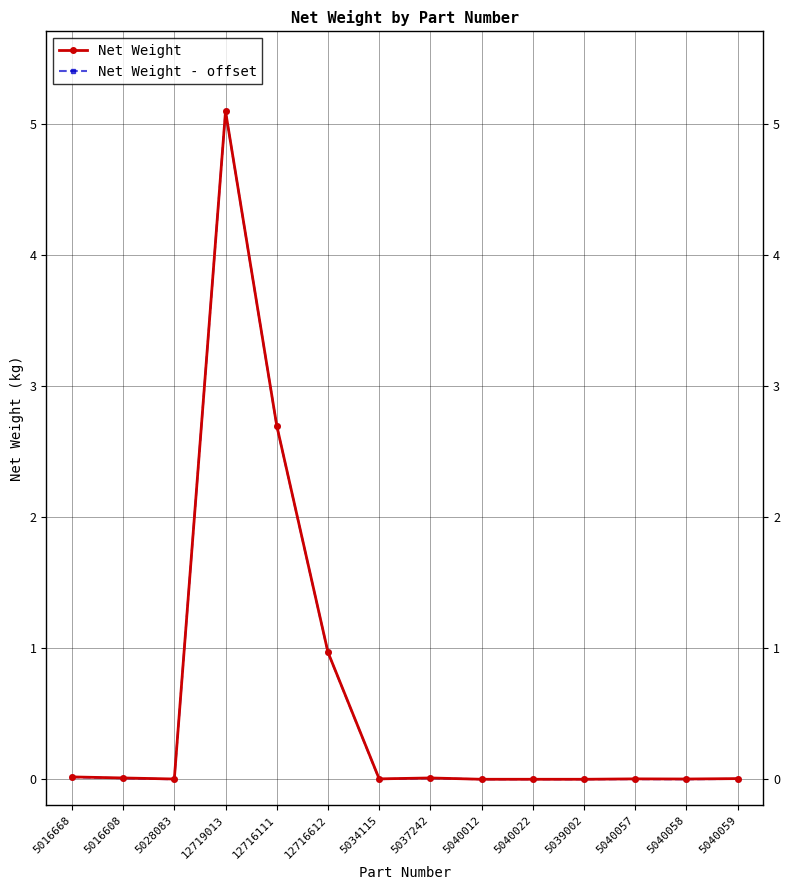

What is the label of the 6th point from the right?

5040012